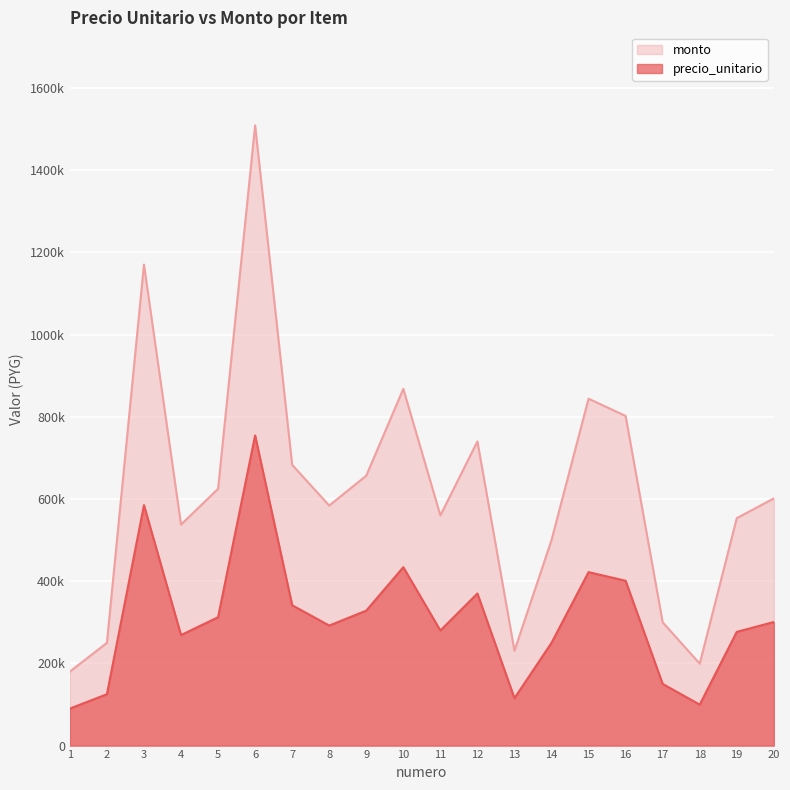

At how many categories does at least one series exceed 919252?

2